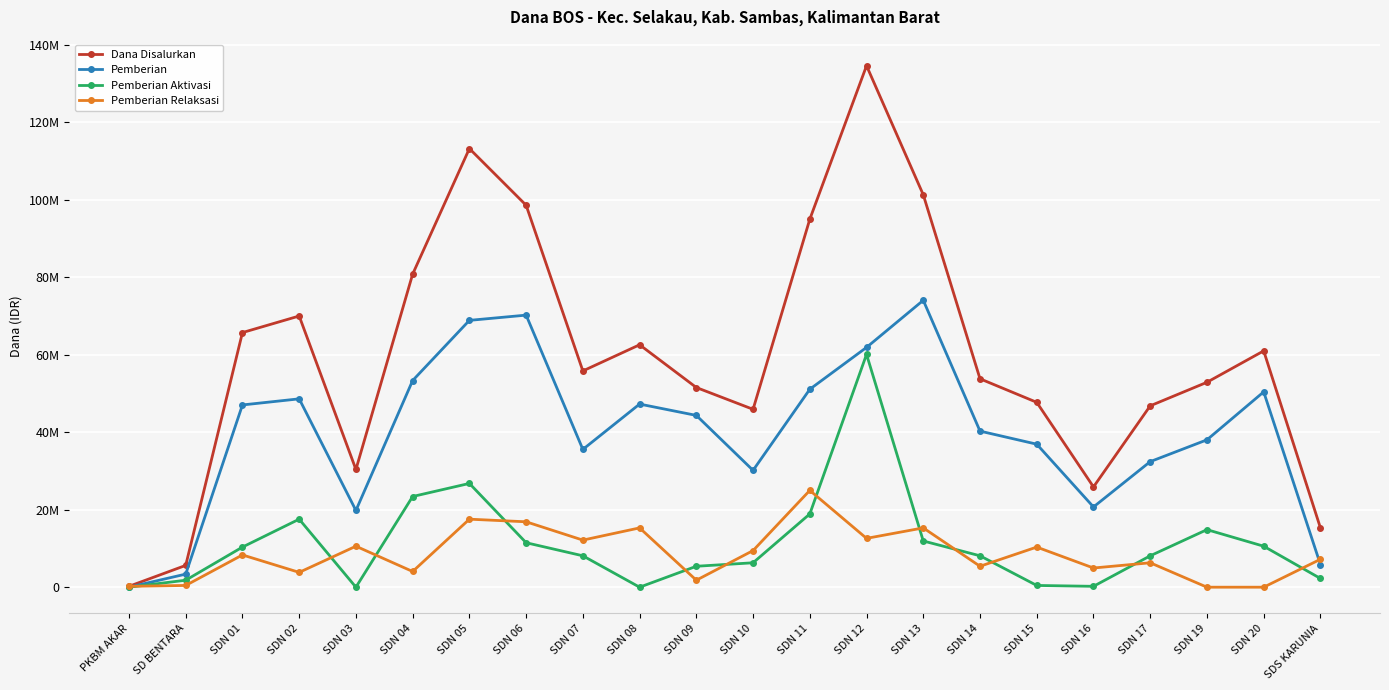

Between SDN 07 and SDN 04, which is larger?

SDN 04